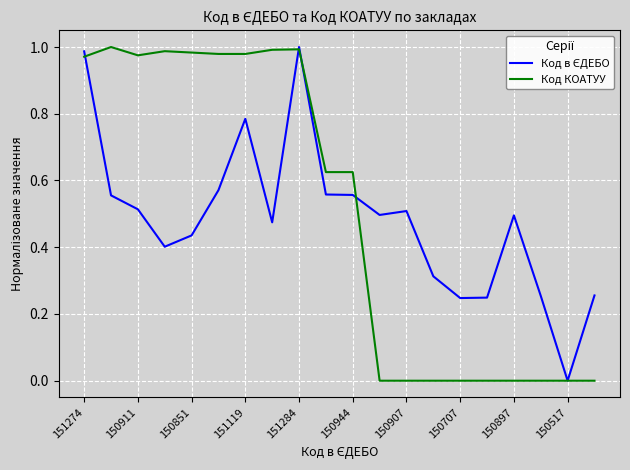

How many lines are shown in the chart?

2